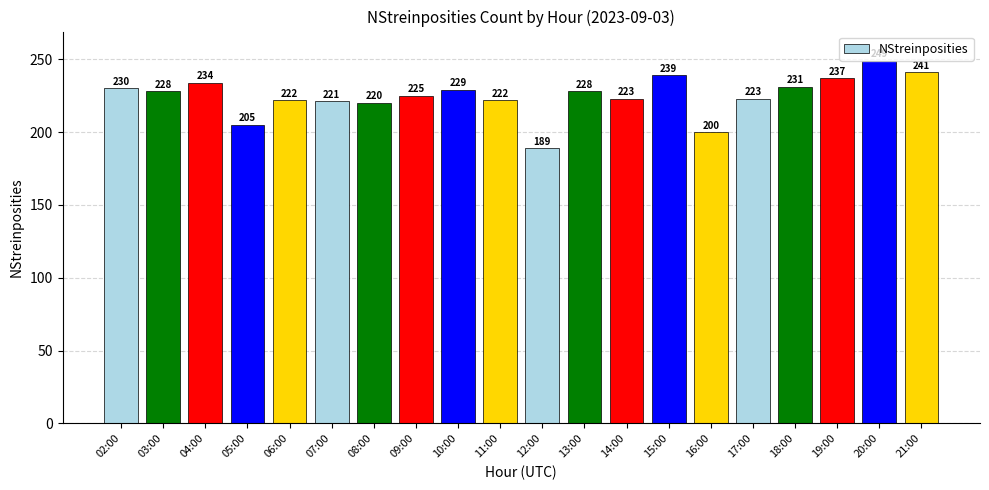

The value at 19:00 is 135. True or false?

False